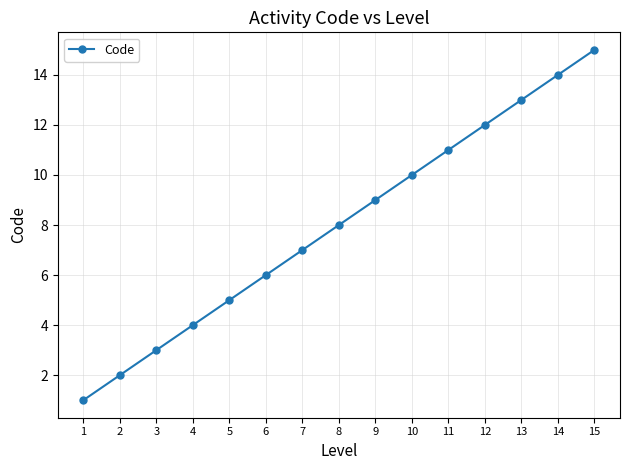

Where is the data nearest to the value 8?

8